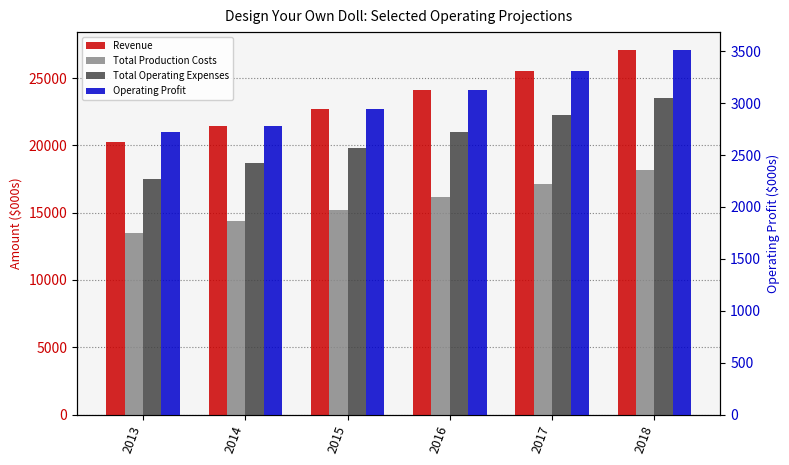

Reading left to right, list all the values displayed in this chart.

Revenue: 2013=20221.6	2014=21434.8	2015=22720.9	2016=24084.2	2017=25529.3	2018=27061.1
Total Production Costs: 2013=13453.6	2014=14368.7	2015=15231.0	2016=16144.8	2017=17113.4	2018=18140.3
Total Operating Expenses: 2013=17497.9	2014=18655.6	2015=19775.1	2016=20961.6	2017=22219.2	2018=23552.5
Operating Profit: 2013=2723.7	2014=2779.2	2015=2945.8	2016=3122.6	2017=3310.1	2018=3508.6